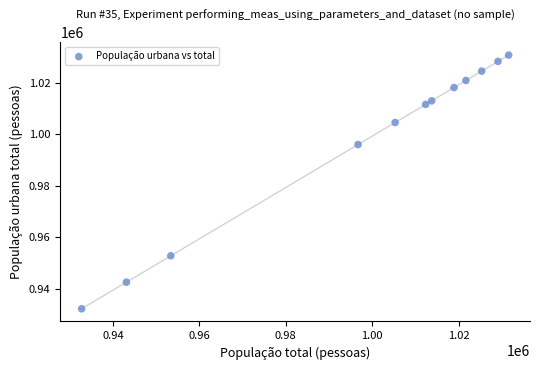

What is the average X value?

998683